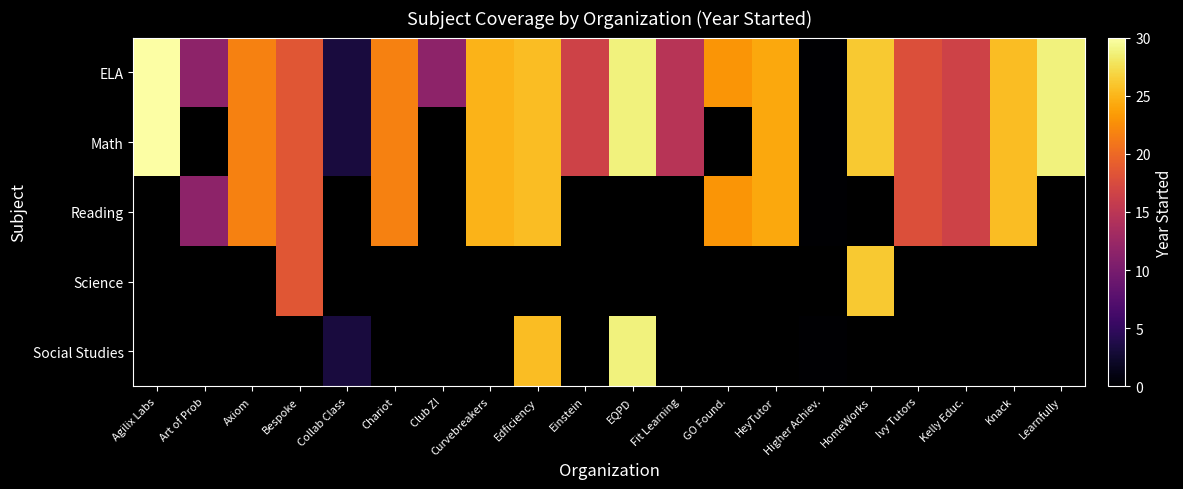

At how many categories does at least one series exceed 4?

18